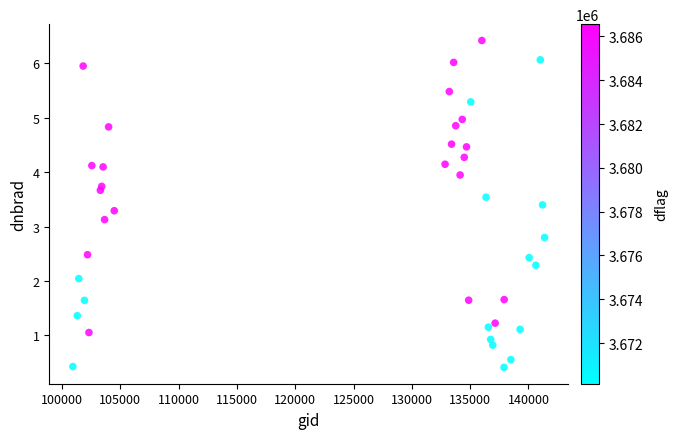

What Y value in the scatter plot is closest to 3?

3.1